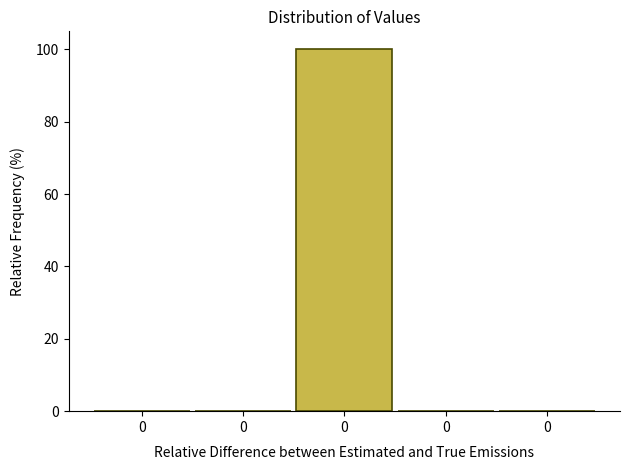

Are the bars horizontal?

No